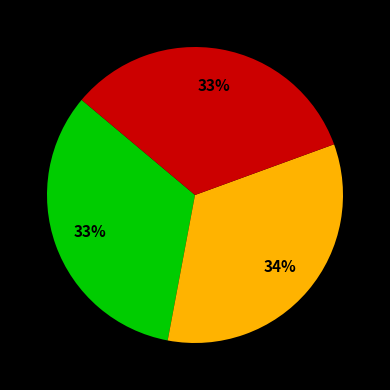

Is there any slice that represents more than half of the pie?

No